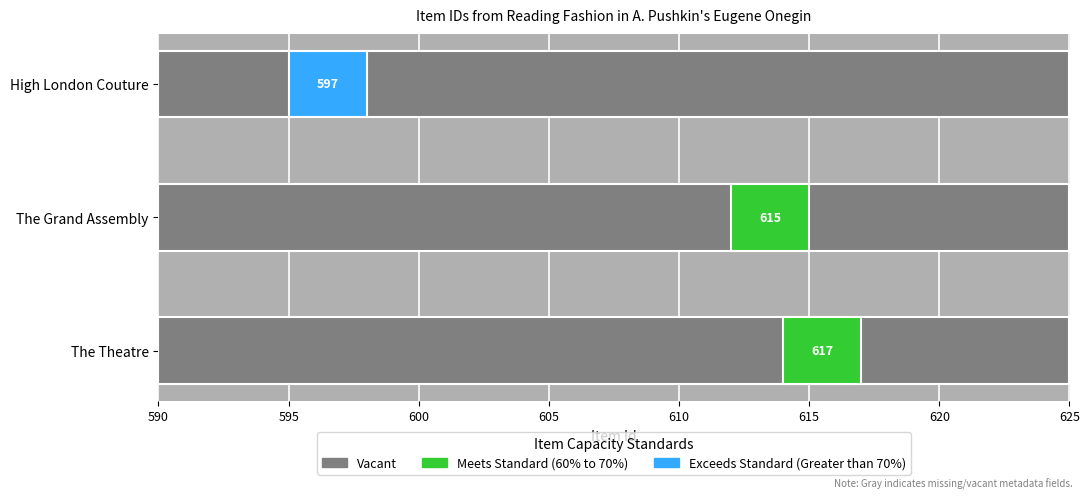

What is the maximum value shown in the chart?

617